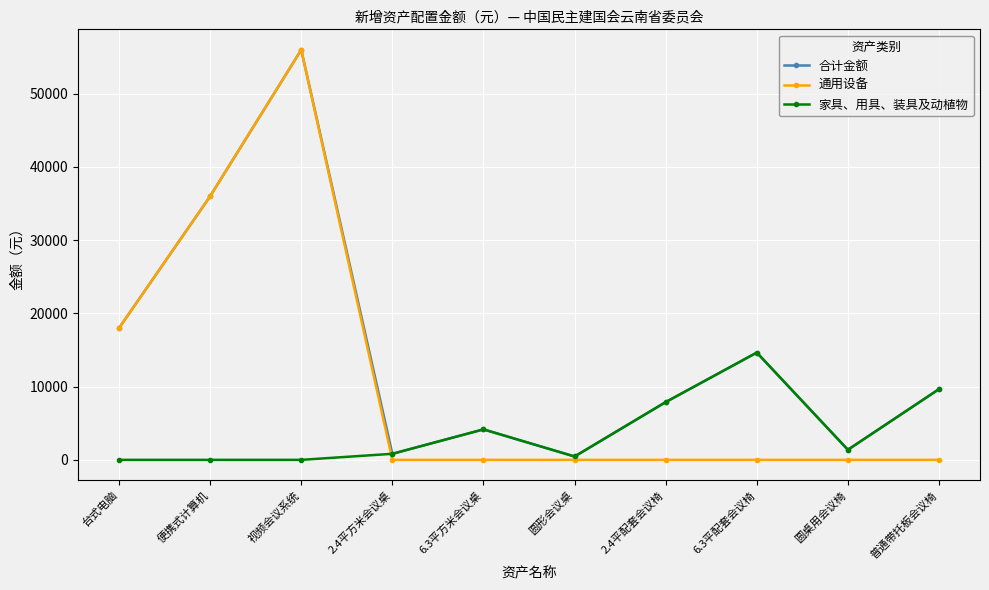

What is the average value of the 合计金额 series?

14903